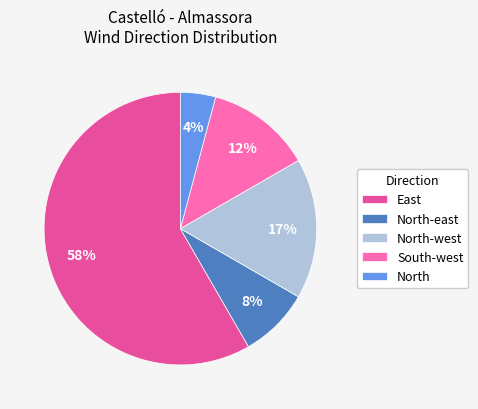

Count the number of slices in the pie.

5